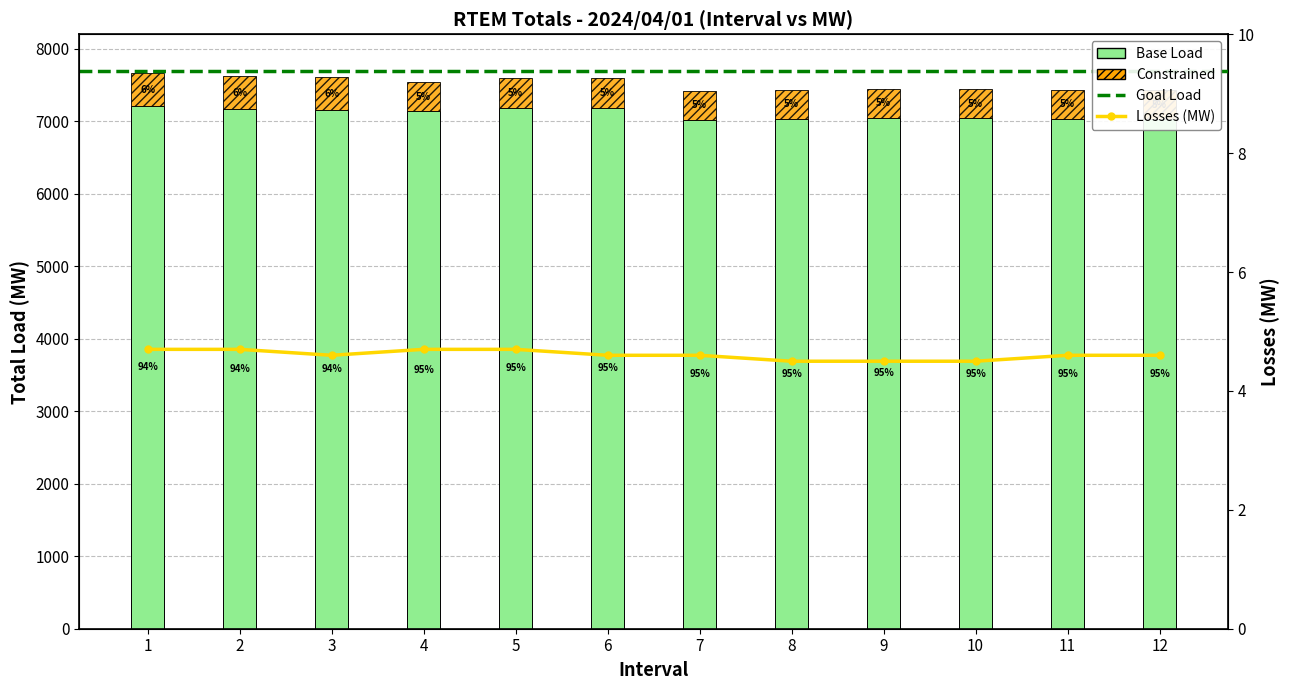

At 4, list the series in order from smallest to largest.

Losses, Constrained, Total